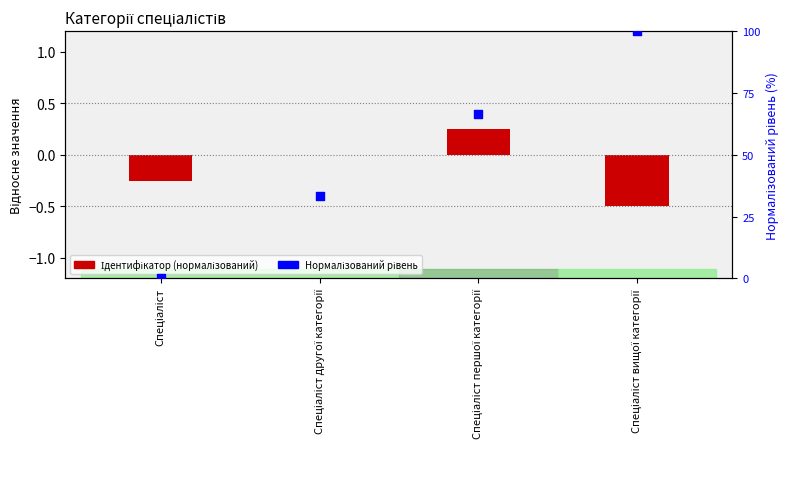

Is the value of Ідентифікатор at Спеціаліст другої категорії greater than the value of Нормалізований рівень at Спеціаліст?

No